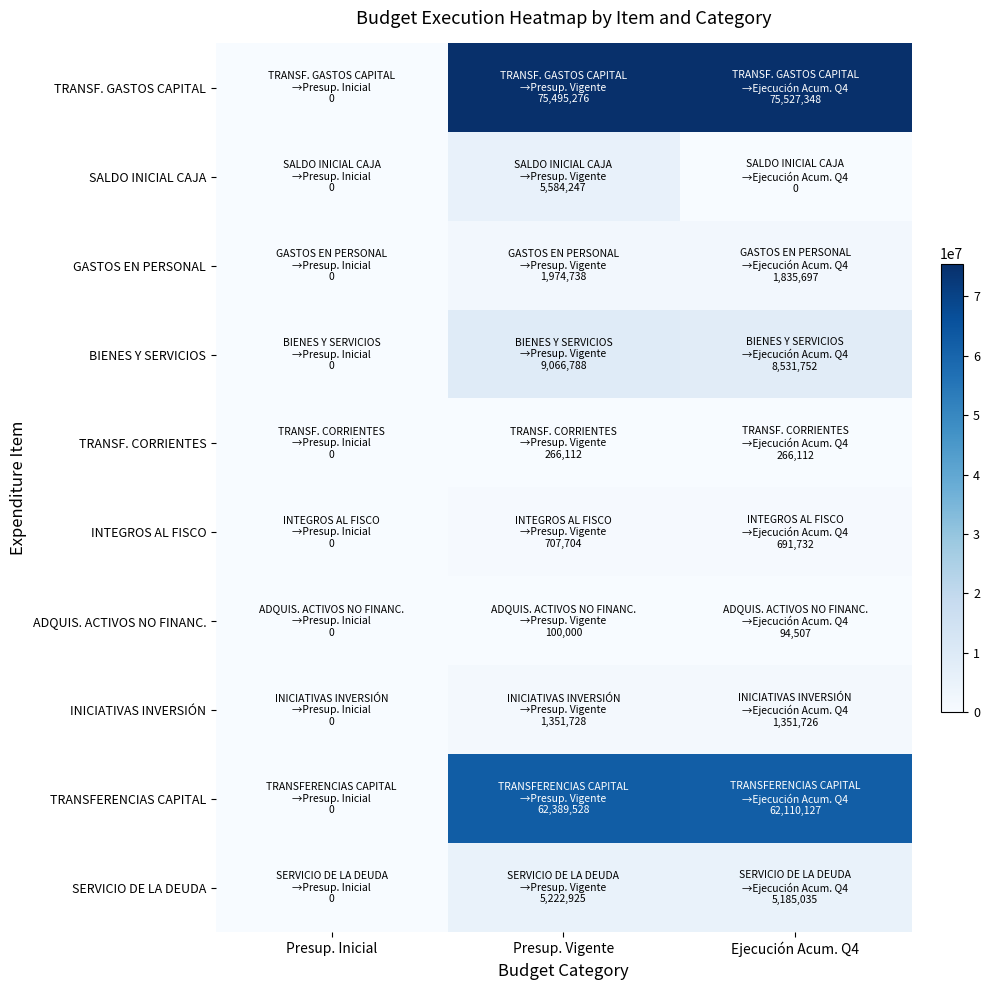

Reading left to right, list all the values displayed in this chart.

TRANSF. GASTOS CAPITAL: Presup. Inicial=0	Presup. Vigente=75495276	Ejecución Acum. Q4=75527348
SALDO INICIAL CAJA: Presup. Inicial=0	Presup. Vigente=5584247	Ejecución Acum. Q4=0
GASTOS EN PERSONAL: Presup. Inicial=0	Presup. Vigente=1974738	Ejecución Acum. Q4=1835697
BIENES Y SERVICIOS: Presup. Inicial=0	Presup. Vigente=9066788	Ejecución Acum. Q4=8531752
TRANSF. CORRIENTES: Presup. Inicial=0	Presup. Vigente=266112	Ejecución Acum. Q4=266112
INTEGROS AL FISCO: Presup. Inicial=0	Presup. Vigente=707704	Ejecución Acum. Q4=691732
ADQUIS. ACTIVOS NO FINANC.: Presup. Inicial=0	Presup. Vigente=100000	Ejecución Acum. Q4=94507
INICIATIVAS INVERSIÓN: Presup. Inicial=0	Presup. Vigente=1351728	Ejecución Acum. Q4=1351726
TRANSFERENCIAS CAPITAL: Presup. Inicial=0	Presup. Vigente=62389528	Ejecución Acum. Q4=62110127
SERVICIO DE LA DEUDA: Presup. Inicial=0	Presup. Vigente=5222925	Ejecución Acum. Q4=5185035